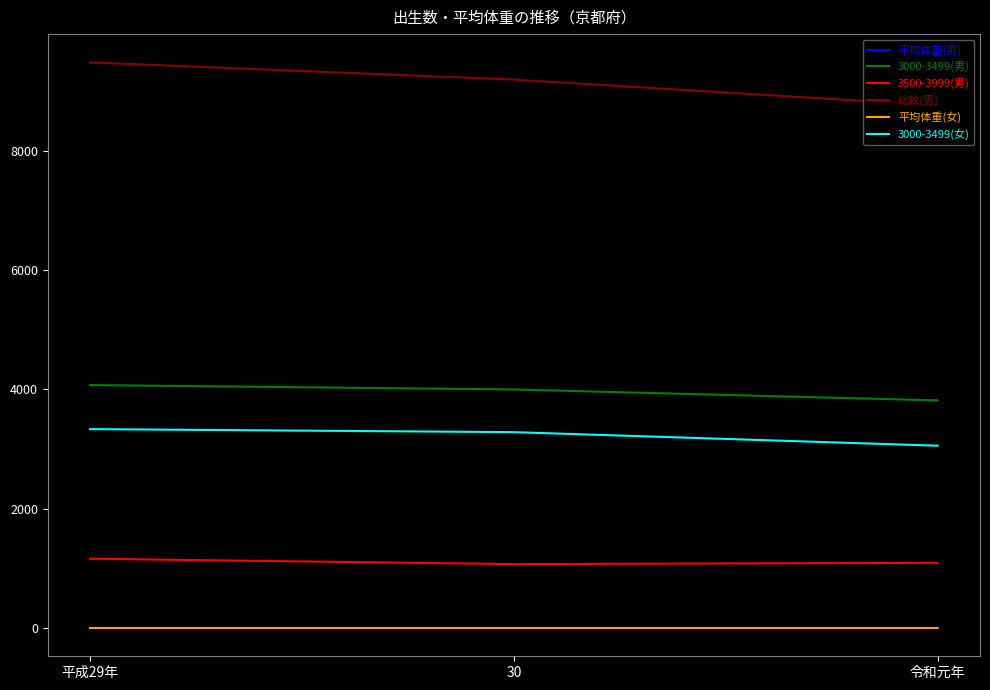

Is the value of 総数(男) at 30 greater than the value of 平均体重(女) at 平成29年?

Yes